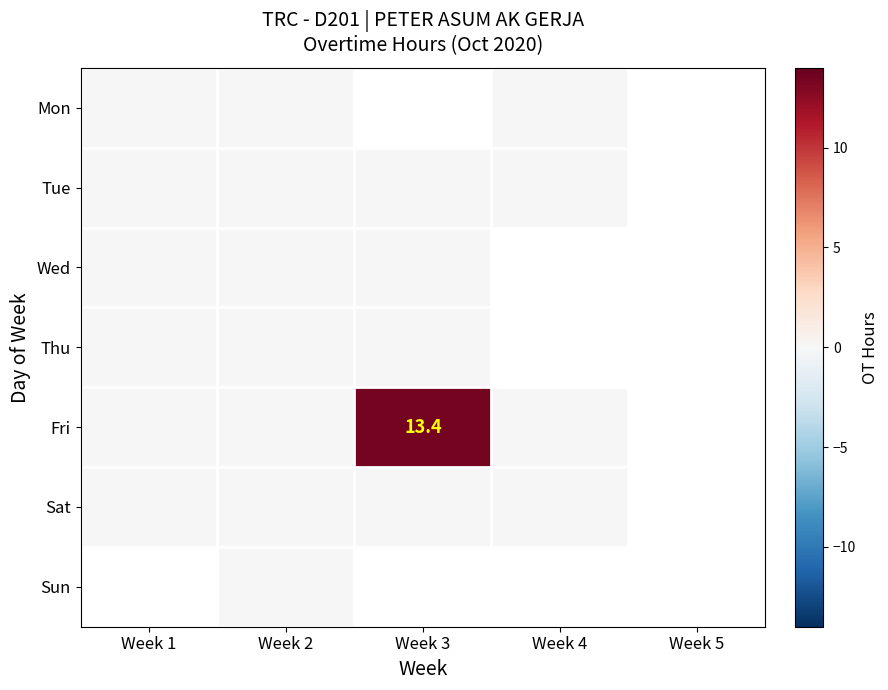

Rank the series at Week 5 from lowest to highest value.

Mon, Tue, Wed, Thu, Fri, Sat, Sun